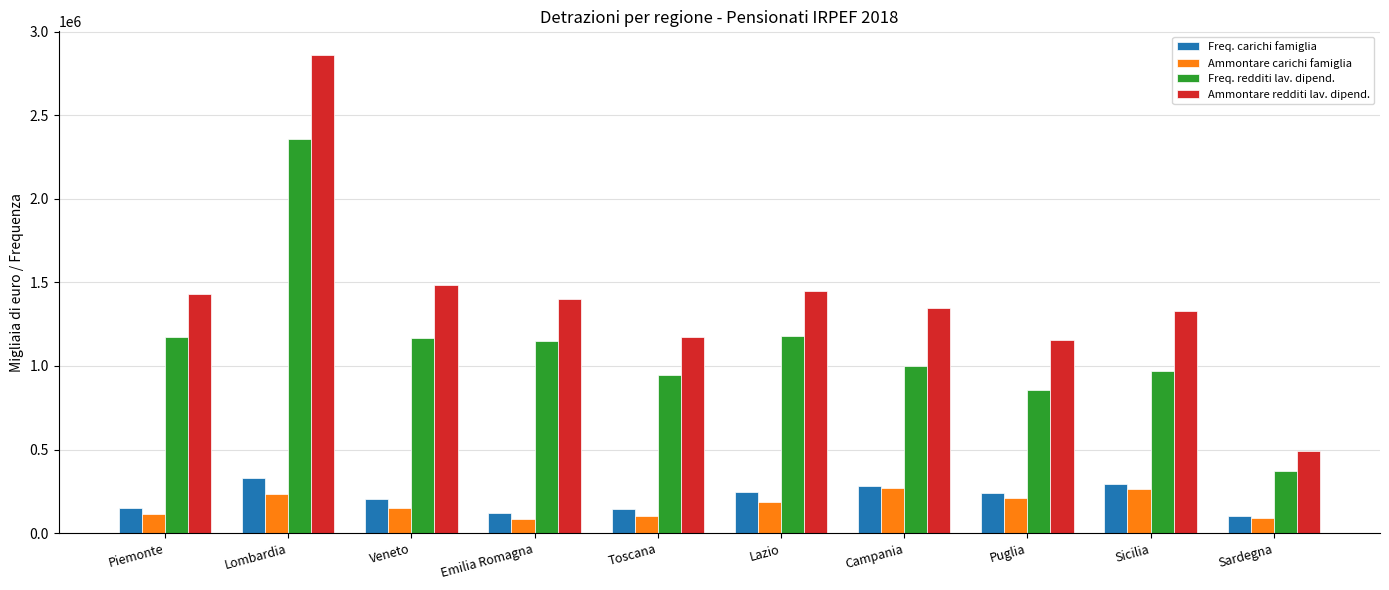

What is the difference between the maximum and second lowest values in the Ammontare carichi famiglia series?

181624